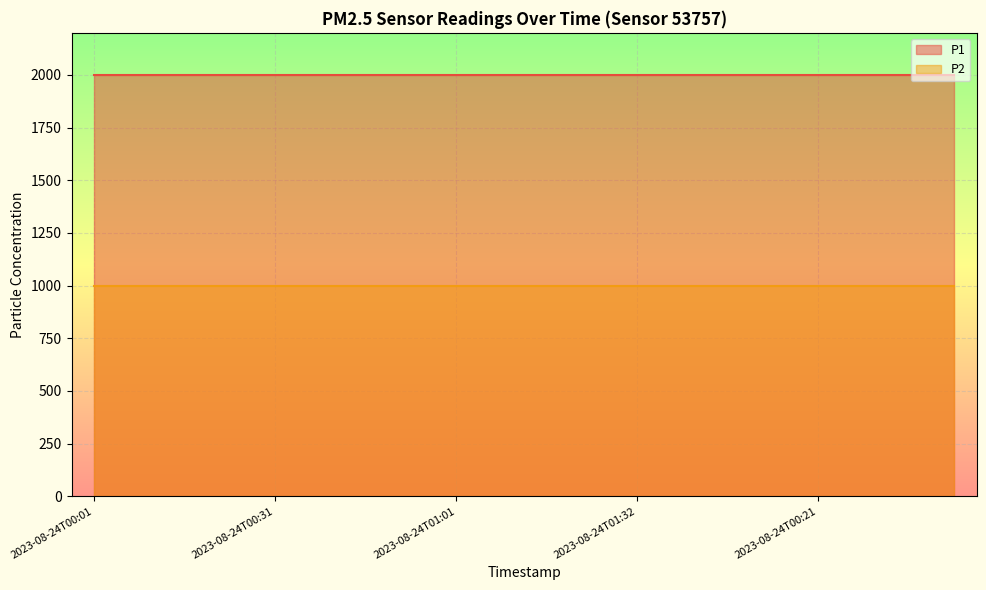

List the series in order of their peak value, lowest first.

P2, P1